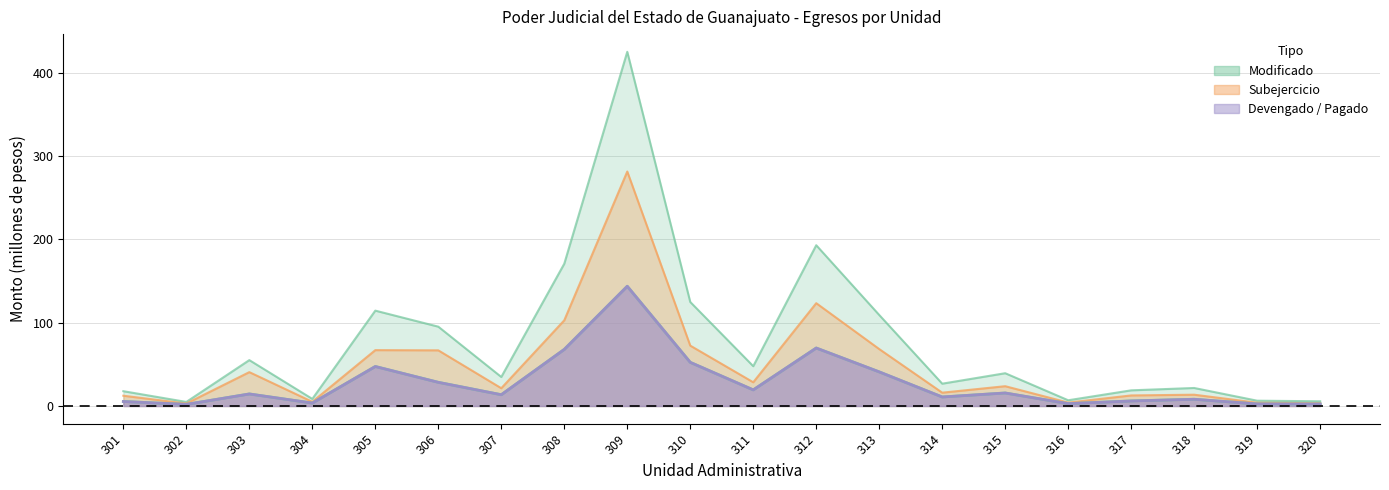

What is the minimum value for Pagado?

1.9